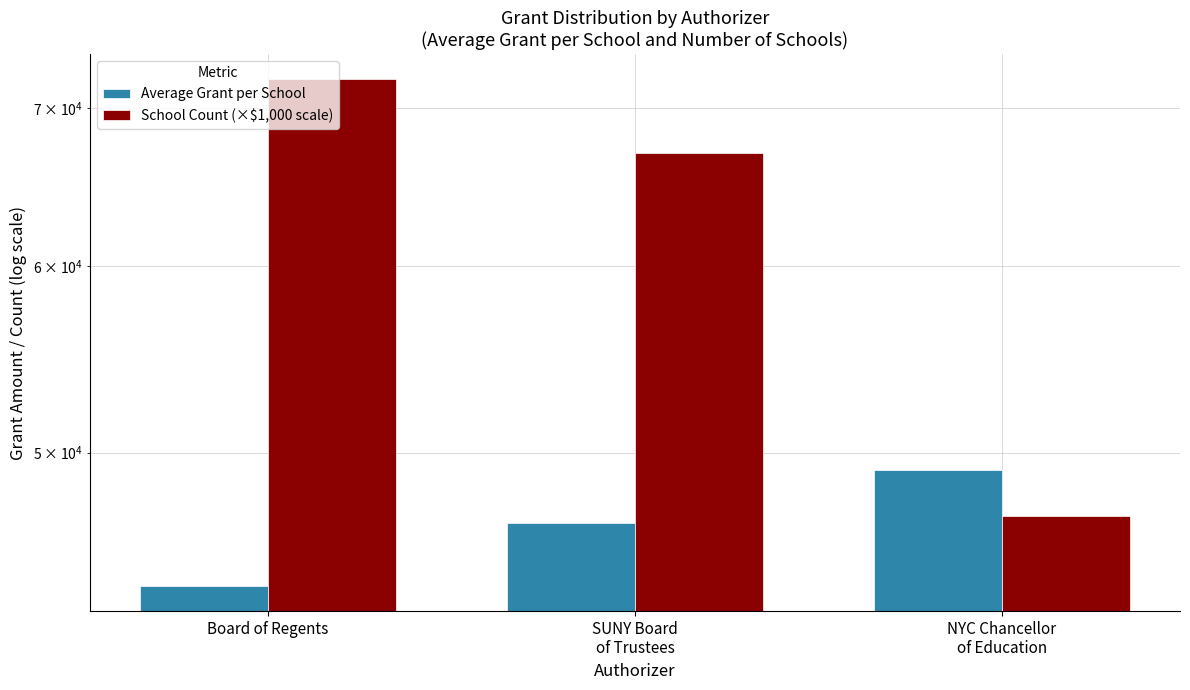

What is the spread (max minus min) of values at NYC Chancellor
of Education?

2185